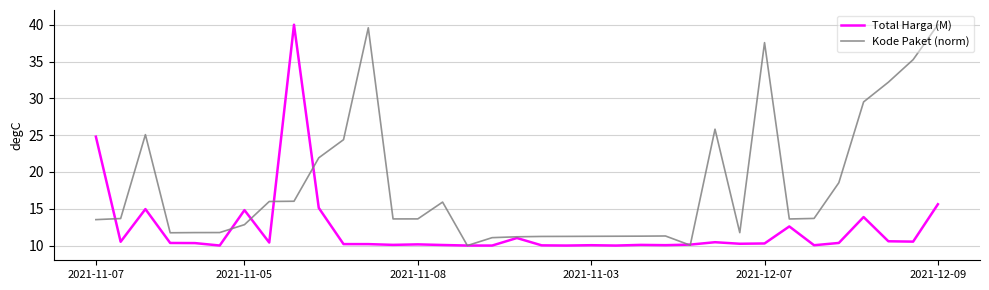

What is the difference between the maximum and minimum values in the Total Harga (M) series?

30.0